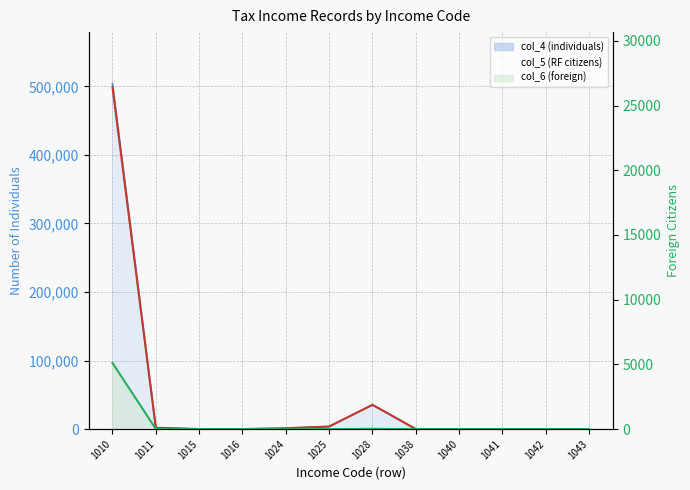

At which category is the sum across all series the highest?

1010